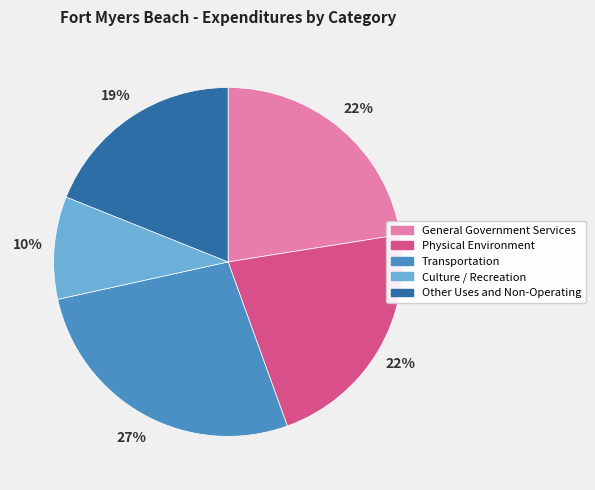

How many segments does this pie chart have?

5